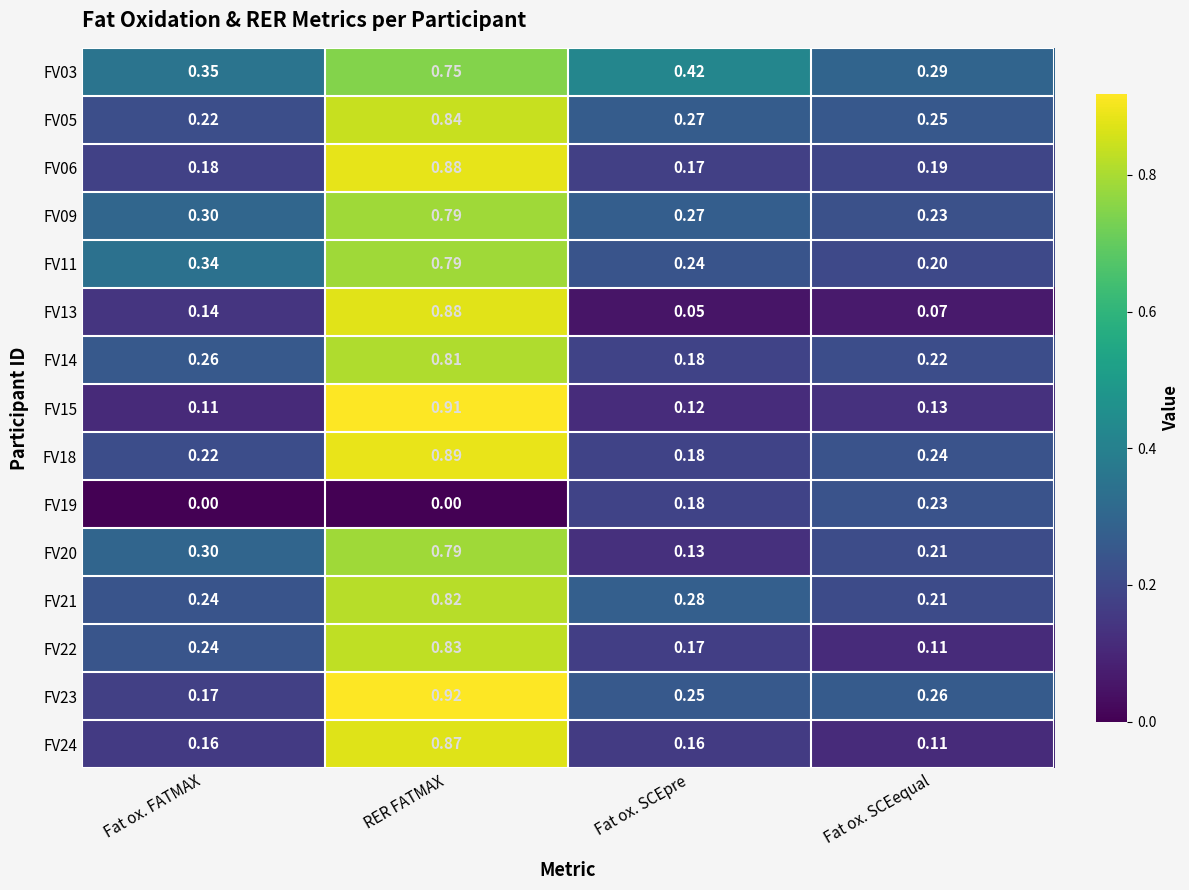

Where is FV05 nearest to the value 0?

Fat ox. FATMAX